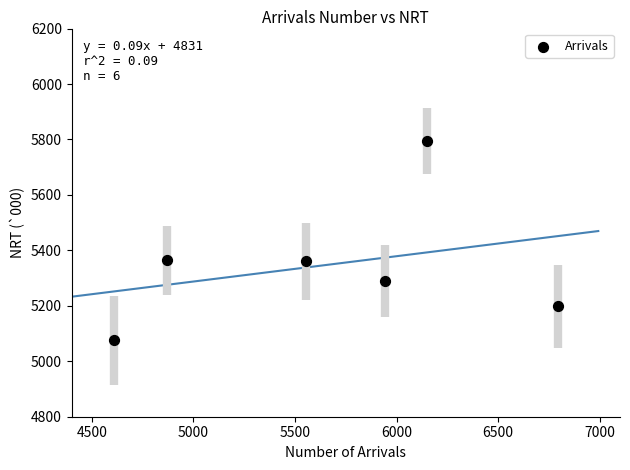

What is the range of X values (max minus min)?

2183.0